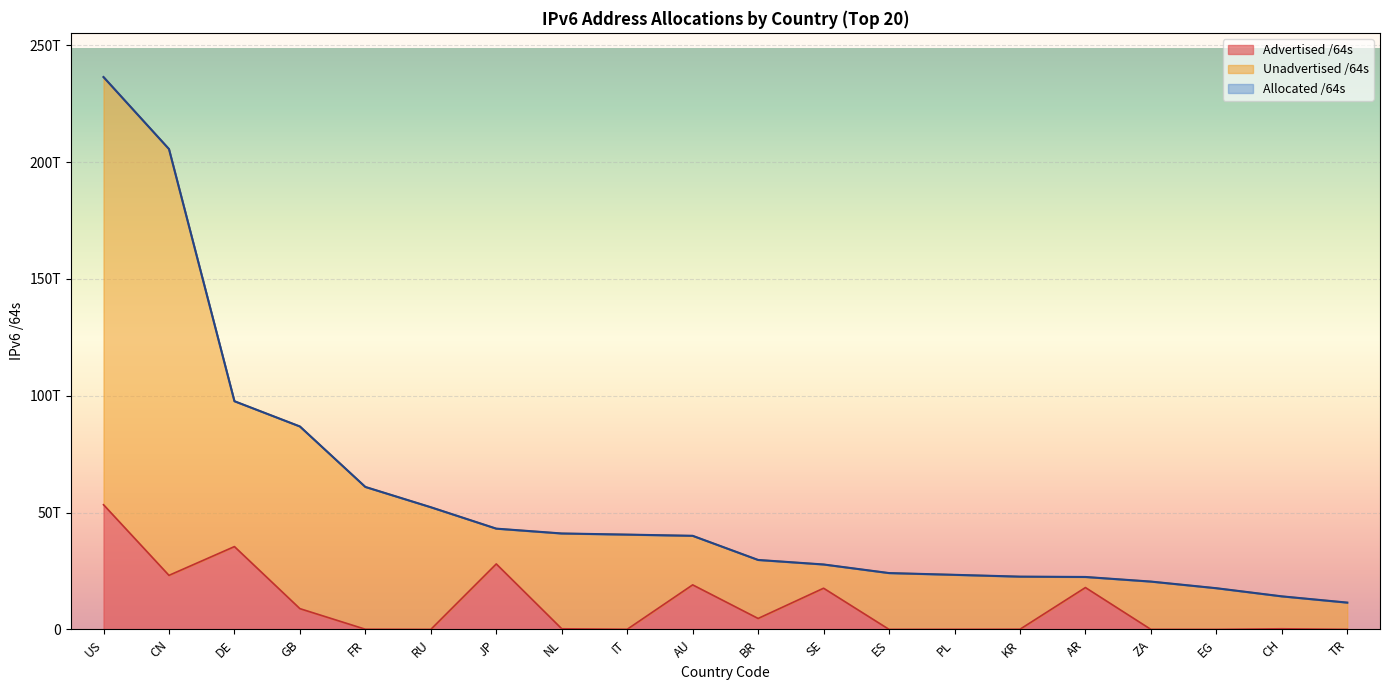

What is the sum of all Allocated /64s values?

1118304984825858